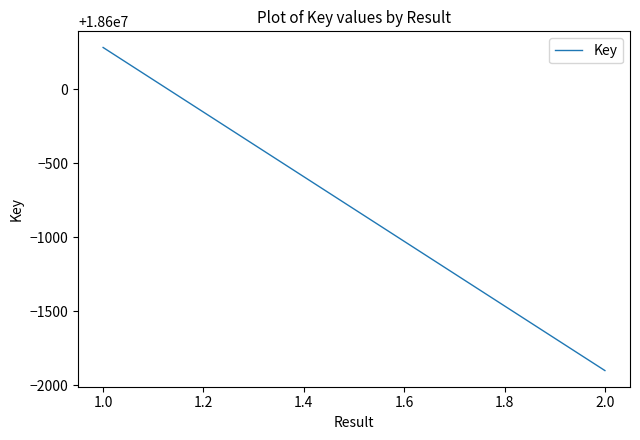

Approximately how many times larger is the value at 2.0 compared to 1.0?

1.0